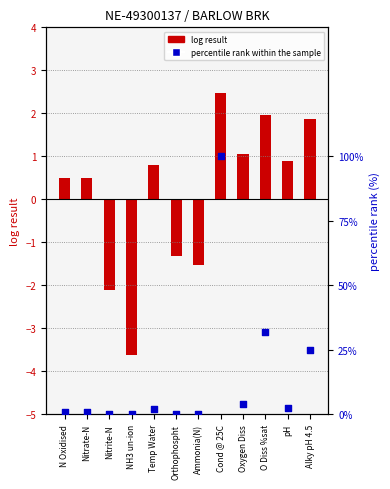

What is the total value across all series at Nitrite-N?

-2.1